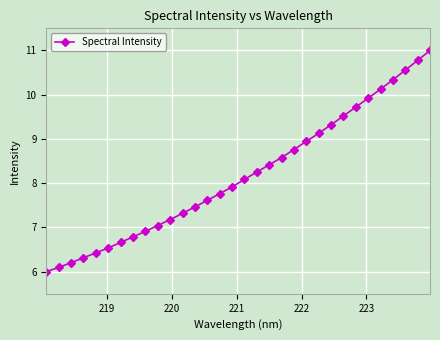

Reading left to right, extract all data points from this chart.

6.0	6.1	6.2	6.3	6.4	6.5	6.7	6.8	6.9	7.0	7.2	7.3	7.5	7.6	7.8	7.9	8.1	8.3	8.4	8.6	8.8	8.9	9.1	9.3	9.5	9.7	9.9	10.1	10.3	10.6	10.8	11.0